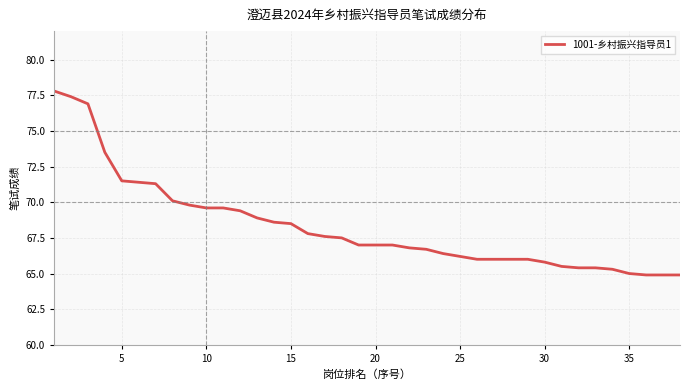

What is the greatest value displayed?

77.8